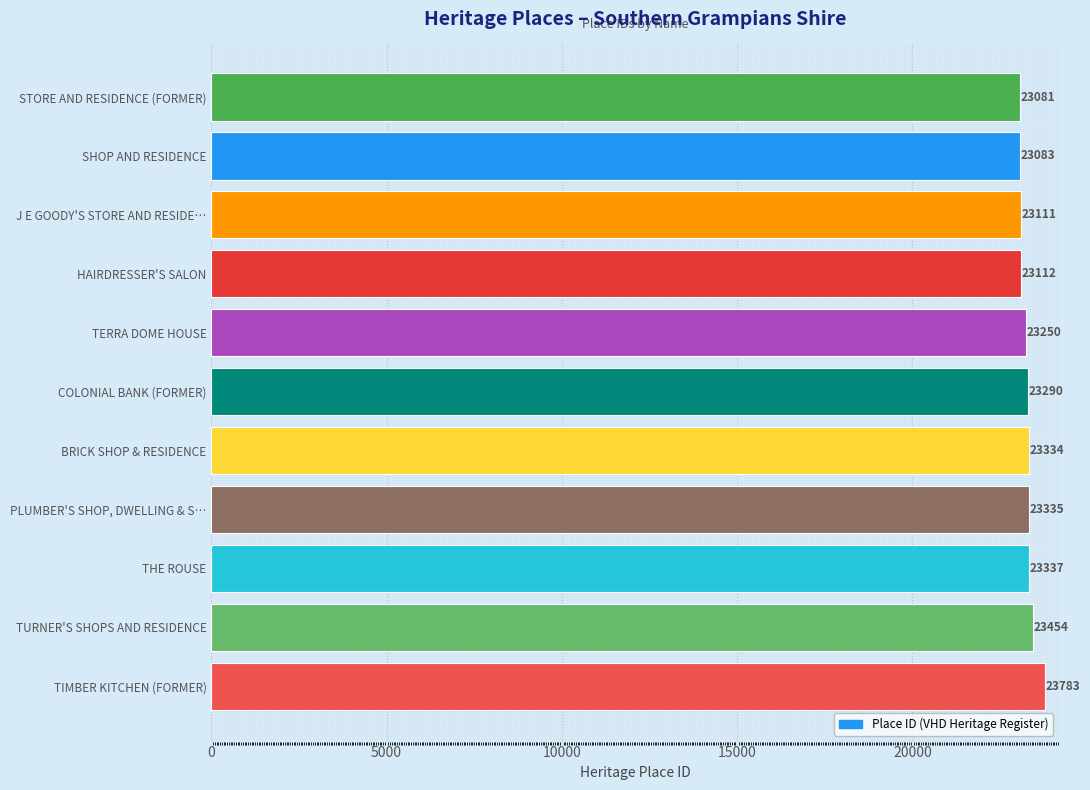

What is the approximate value at BRICK SHOP & RESIDENCE?

23334